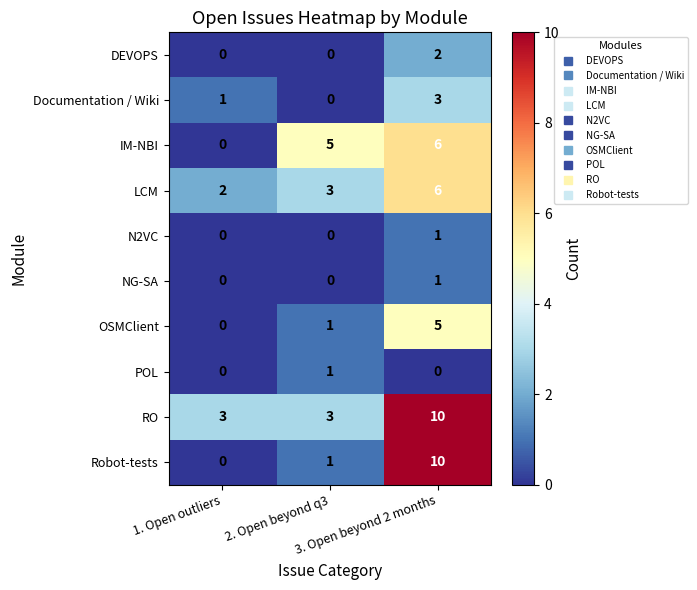

Count the RO values in the range 3 to 10.

3